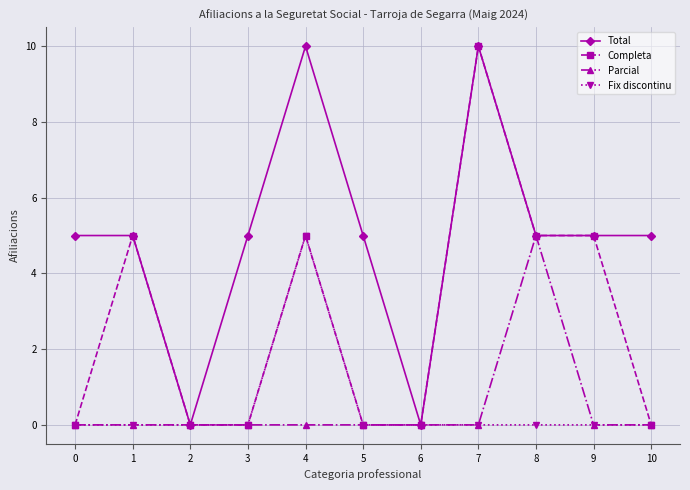

Reading left to right, list all the values displayed in this chart.

Total: 5	5	0	5	10	5	0	10	5	5	5
Completa: 0	5	0	0	5	0	0	10	5	5	0
Parcial: 0	0	0	0	0	0	0	0	5	0	0
Fix discontinu: 0	0	0	0	5	0	0	0	0	0	0